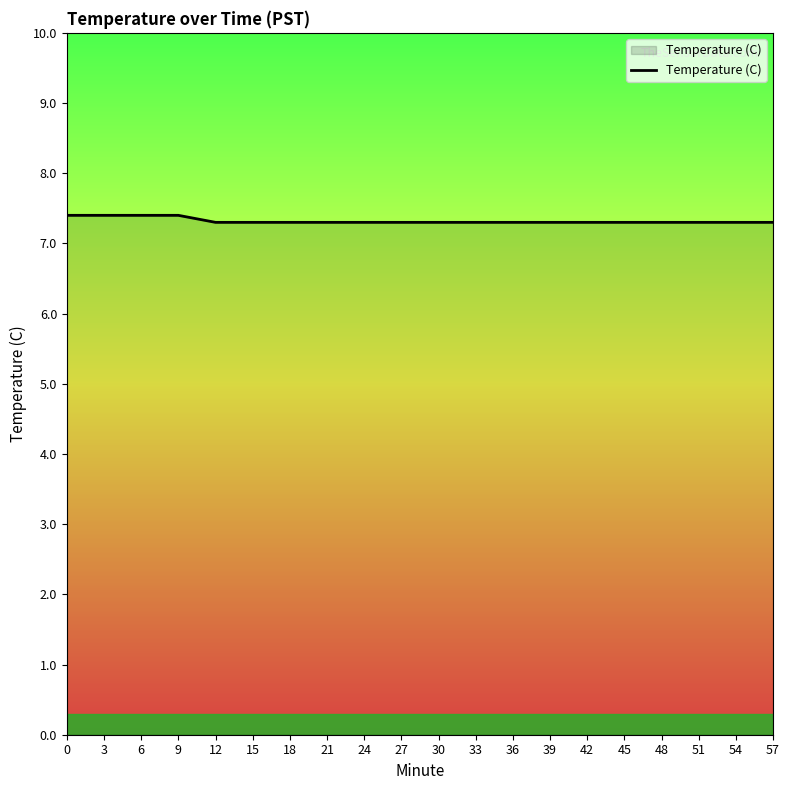

Is this an area chart (filled region under the line)?

No